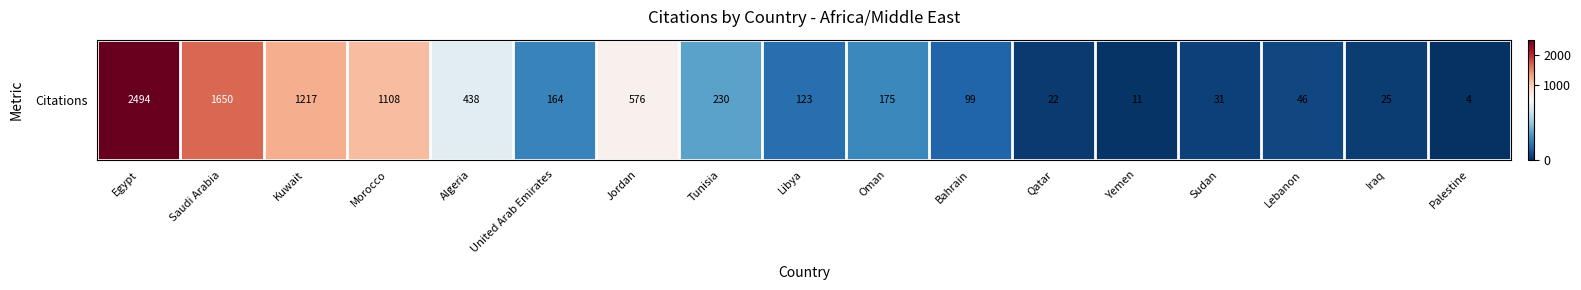

The value at Qatar is 22. True or false?

True